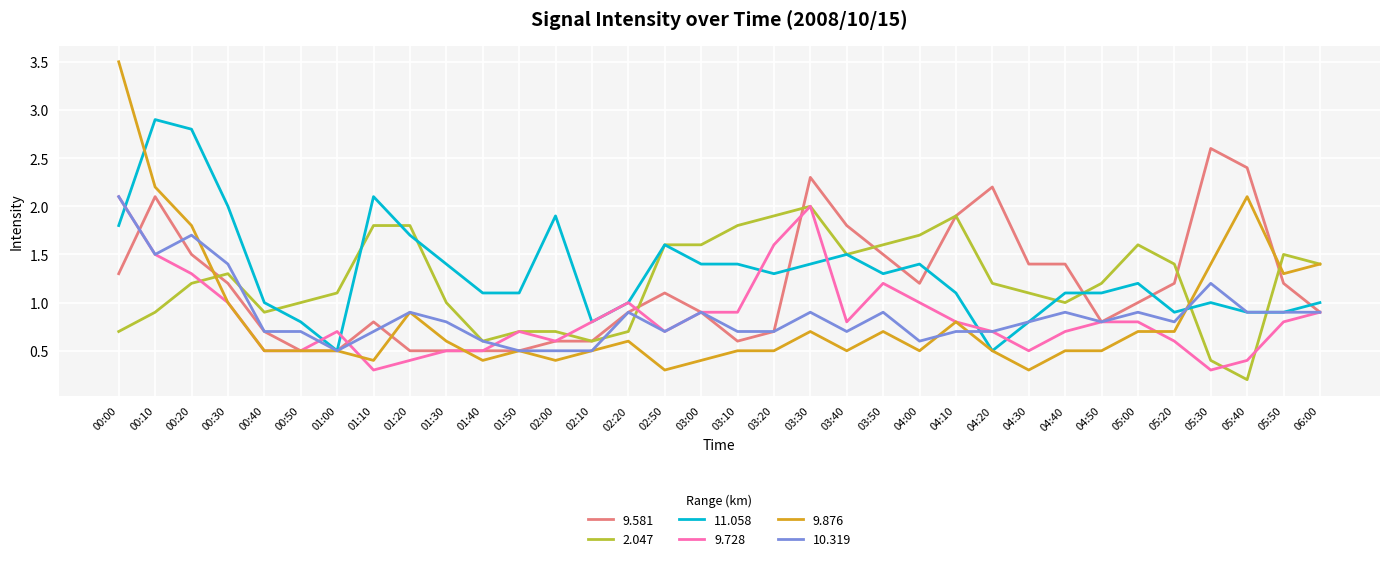

Reading left to right, extract all data points from this chart.

9.581: 1.3	2.1	1.5	1.2	0.7	0.5	0.5	0.8	0.5	0.5	0.5	0.5	0.6	0.6	0.9	1.1	0.9	0.6	0.7	2.3	1.8	1.5	1.2	1.9	2.2	1.4	1.4	0.8	1.0	1.2	2.6	2.4	1.2	0.9
2.047: 0.7	0.9	1.2	1.3	0.9	1.0	1.1	1.8	1.8	1.0	0.6	0.7	0.7	0.6	0.7	1.6	1.6	1.8	1.9	2.0	1.5	1.6	1.7	1.9	1.2	1.1	1.0	1.2	1.6	1.4	0.4	0.2	1.5	1.4
11.058: 1.8	2.9	2.8	2.0	1.0	0.8	0.5	2.1	1.7	1.4	1.1	1.1	1.9	0.8	1.0	1.6	1.4	1.4	1.3	1.4	1.5	1.3	1.4	1.1	0.5	0.8	1.1	1.1	1.2	0.9	1.0	0.9	0.9	1.0
9.728: 2.1	1.5	1.3	1.0	0.5	0.5	0.7	0.3	0.4	0.5	0.5	0.7	0.6	0.8	1.0	0.7	0.9	0.9	1.6	2.0	0.8	1.2	1.0	0.8	0.7	0.5	0.7	0.8	0.8	0.6	0.3	0.4	0.8	0.9
9.876: 3.5	2.2	1.8	1.0	0.5	0.5	0.5	0.4	0.9	0.6	0.4	0.5	0.4	0.5	0.6	0.3	0.4	0.5	0.5	0.7	0.5	0.7	0.5	0.8	0.5	0.3	0.5	0.5	0.7	0.7	1.4	2.1	1.3	1.4
10.319: 2.1	1.5	1.7	1.4	0.7	0.7	0.5	0.7	0.9	0.8	0.6	0.5	0.5	0.5	0.9	0.7	0.9	0.7	0.7	0.9	0.7	0.9	0.6	0.7	0.7	0.8	0.9	0.8	0.9	0.8	1.2	0.9	0.9	0.9